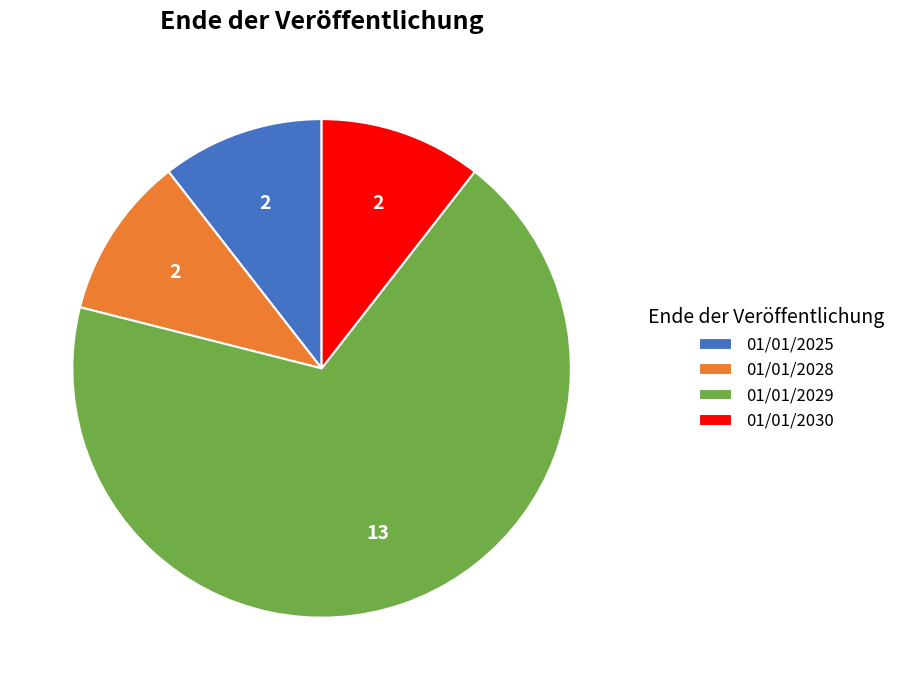

Is it true that 01/01/2029 is 68% of the pie?

True